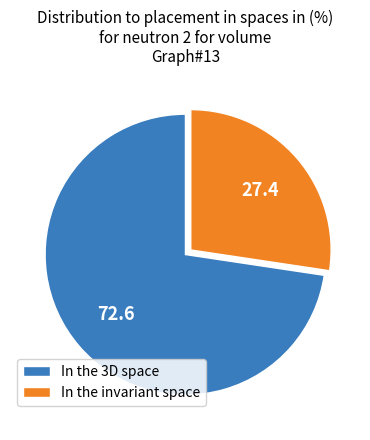

How many segments does this pie chart have?

2